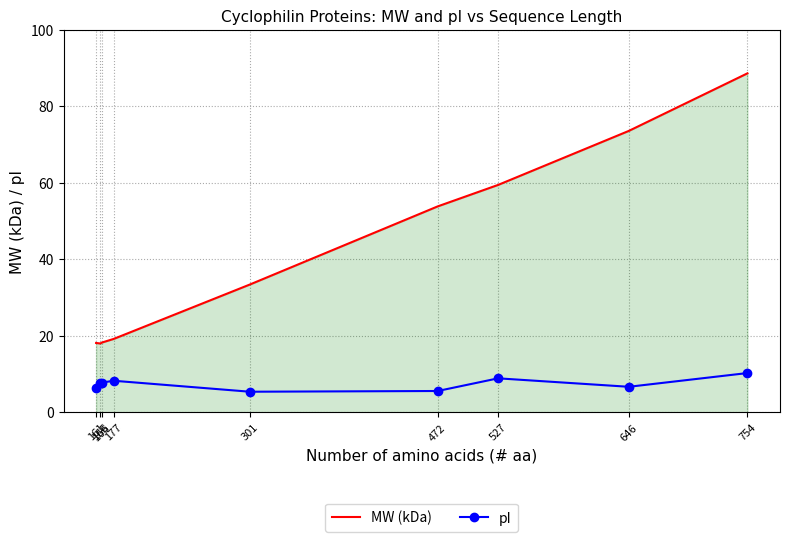

Rank the series at 177 from lowest to highest value.

pI, MW (kDa)